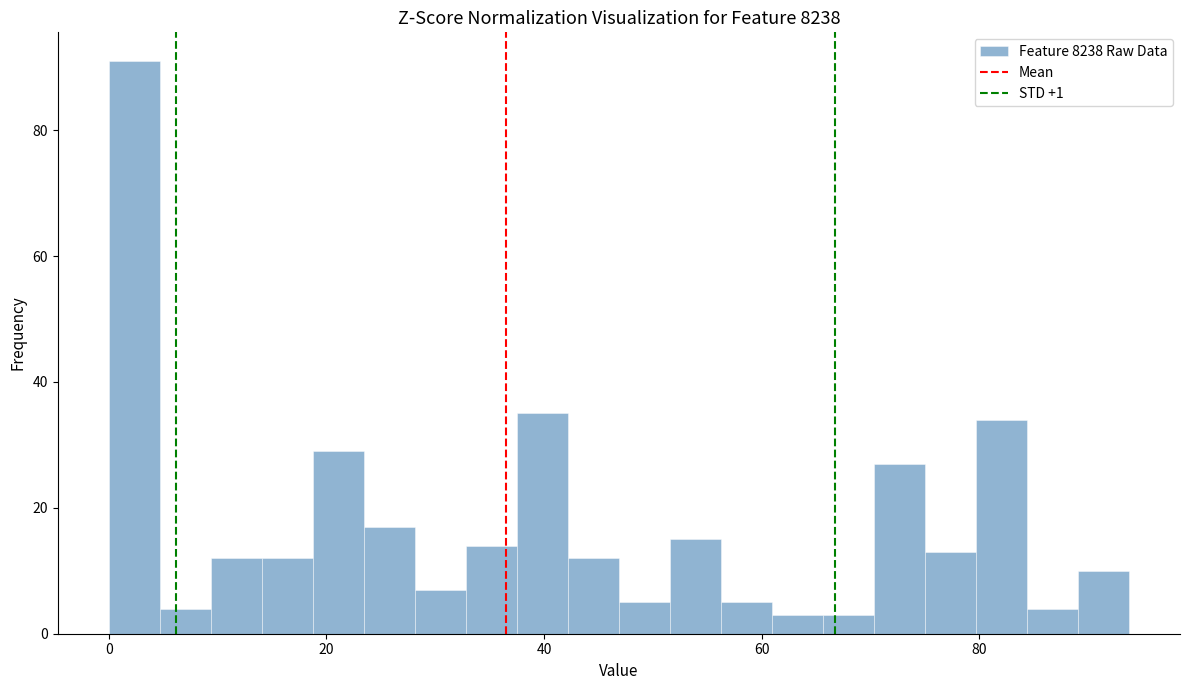

Around what value on the x-axis is the tallest bar? Give the approximate position of its centre, as read against the axis.

2